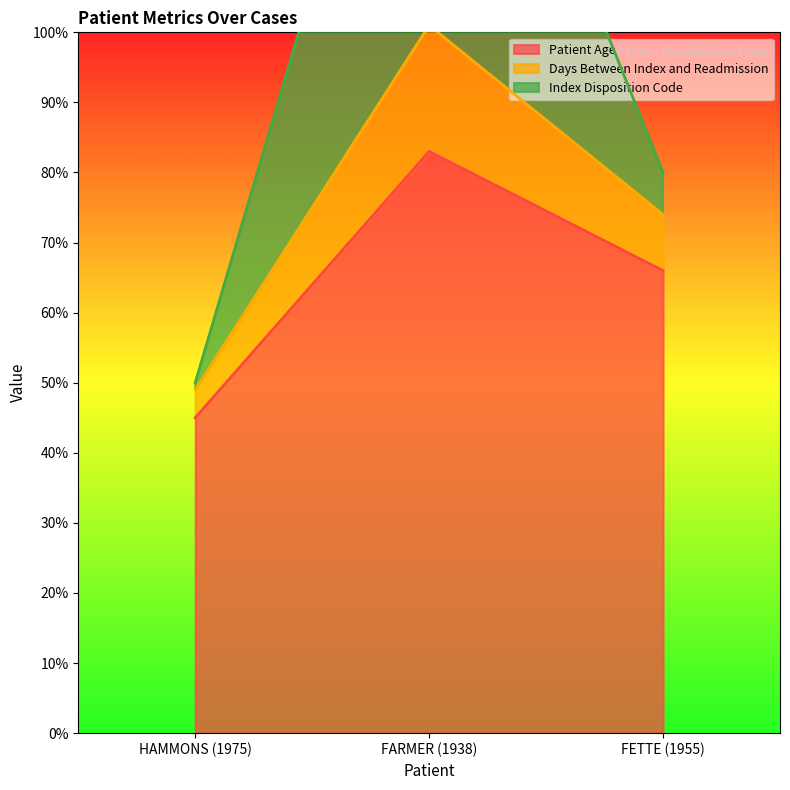

The value of Patient Age at FETTE (1955) is 66. True or false?

True